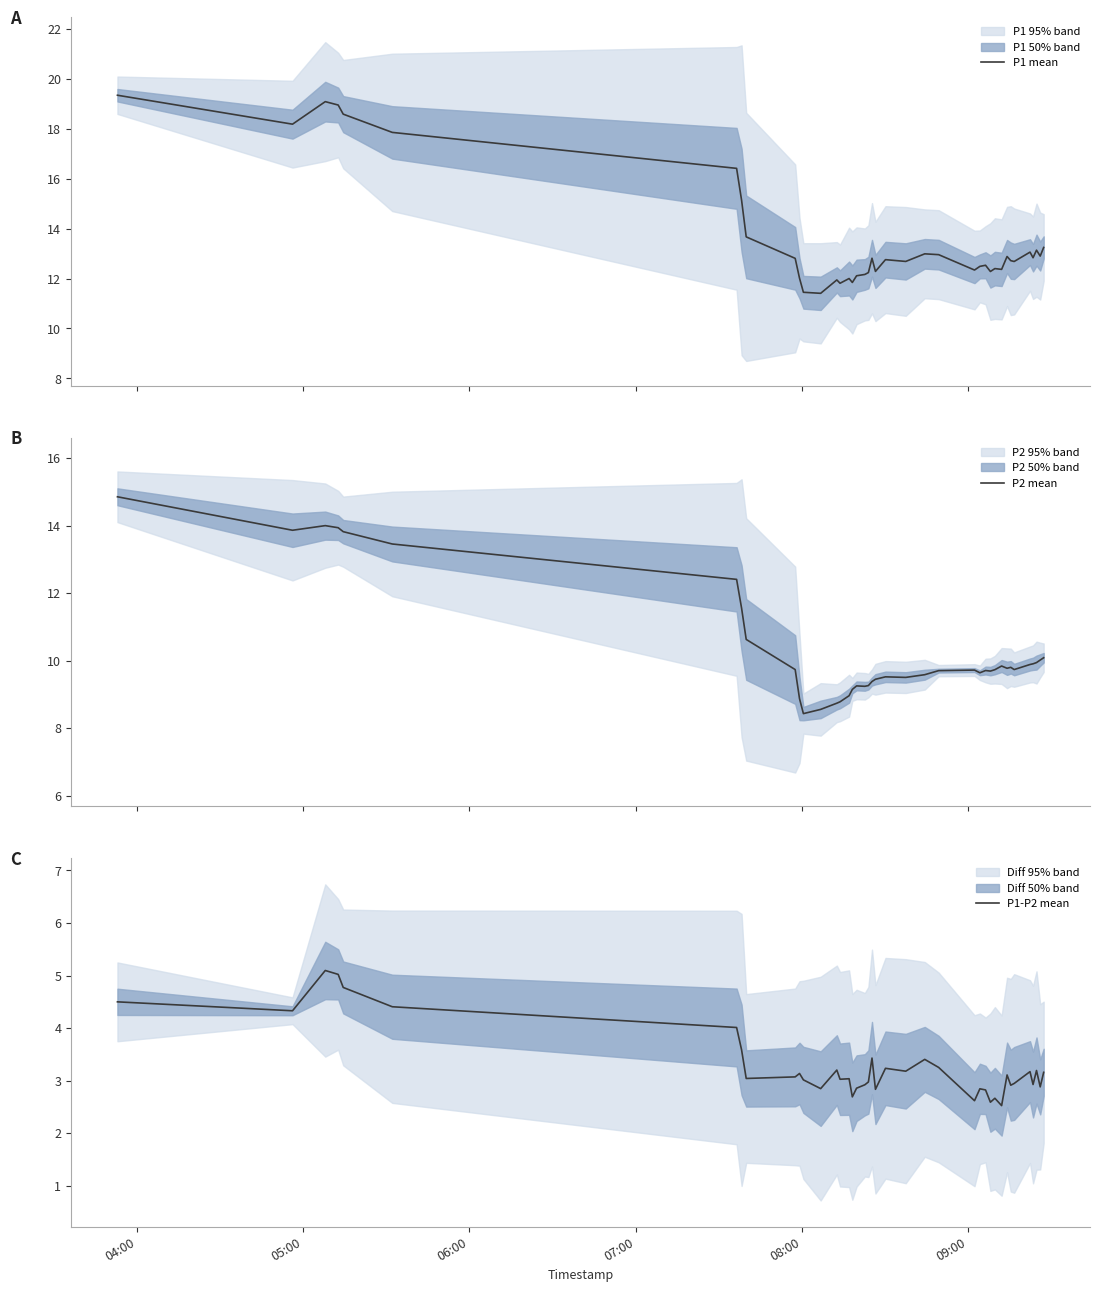

How many interior local peaks does the P1 mean series have?

11